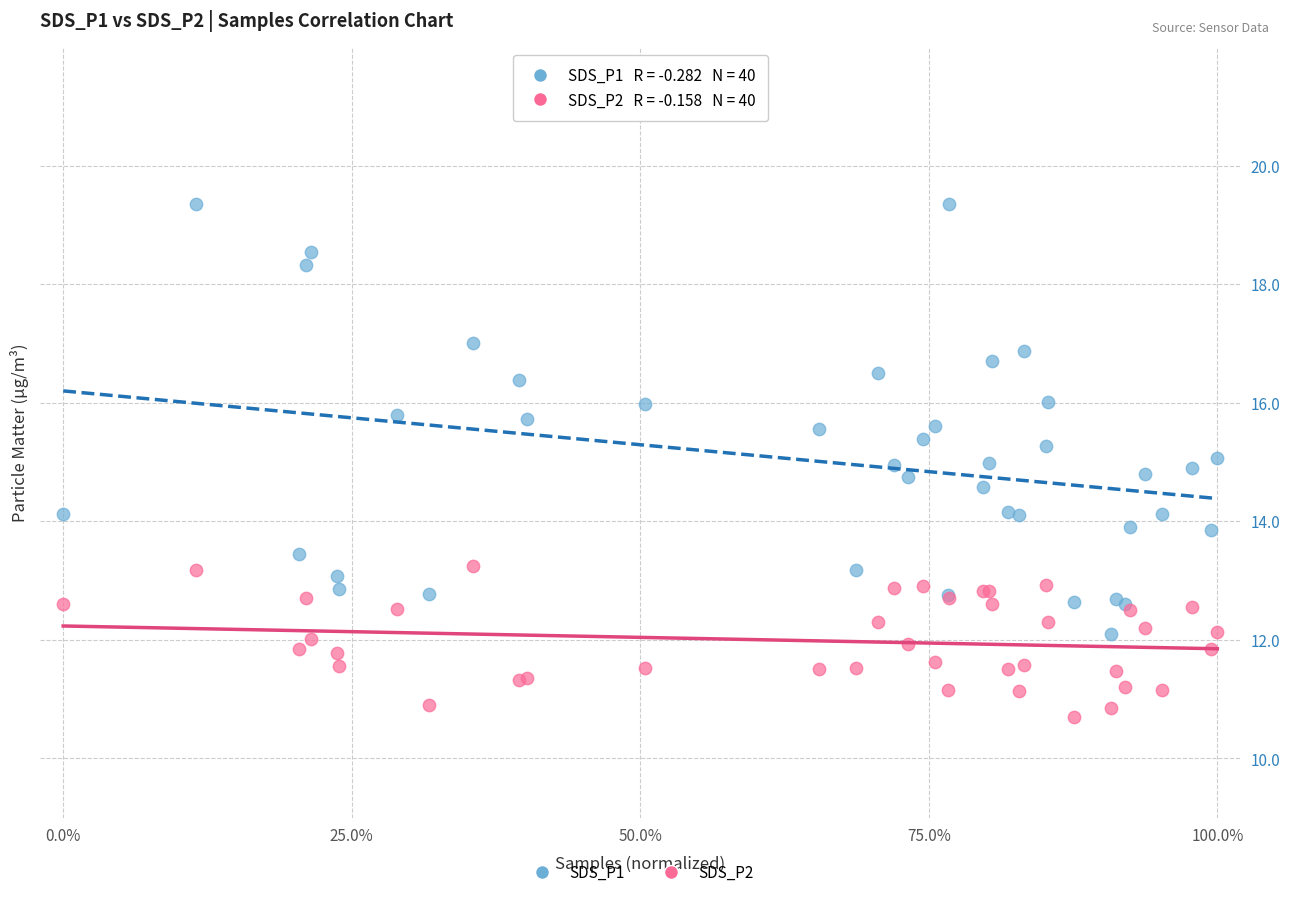

Which series has the largest Y range (max minus min)?

SDS_P1